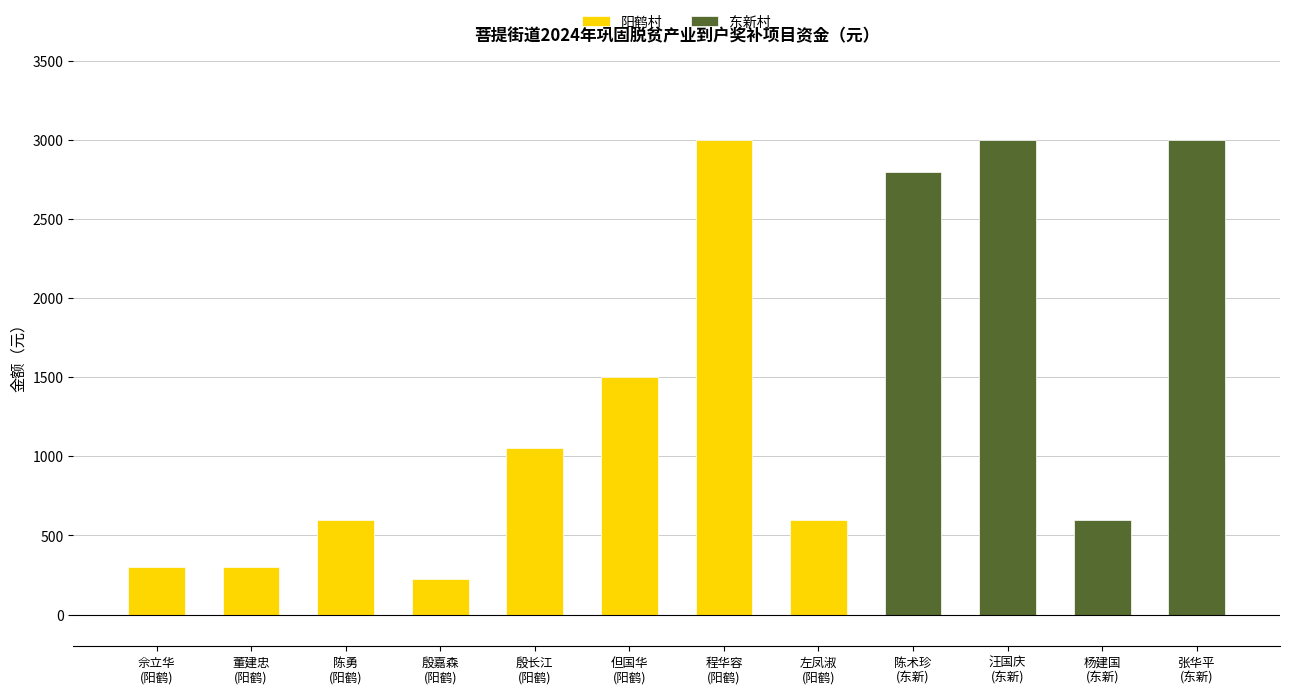

What is the sum of all 阳鹤村 values?

7575